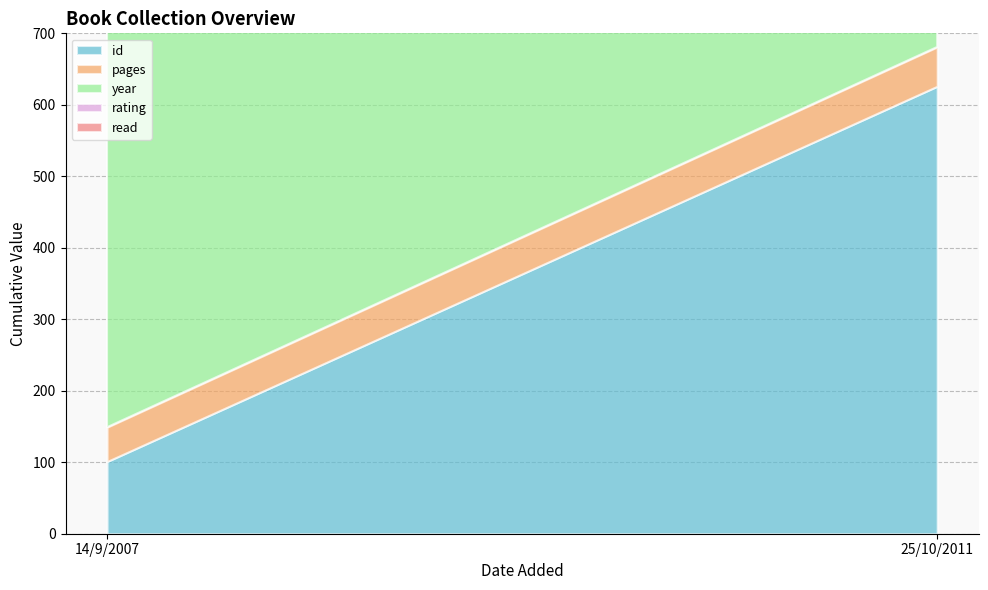

Which label corresponds to the largest value in the chart?

25/10/2011